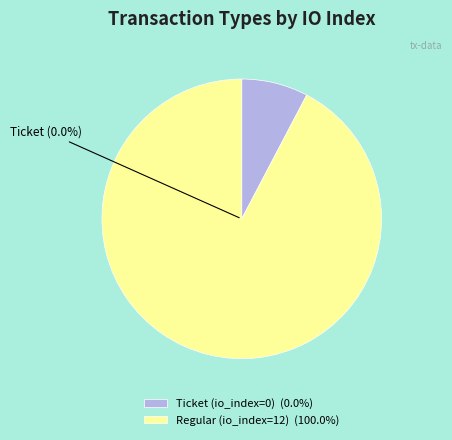

The Ticket (io_index=0) slice represents 1% of the pie. True or false?

False